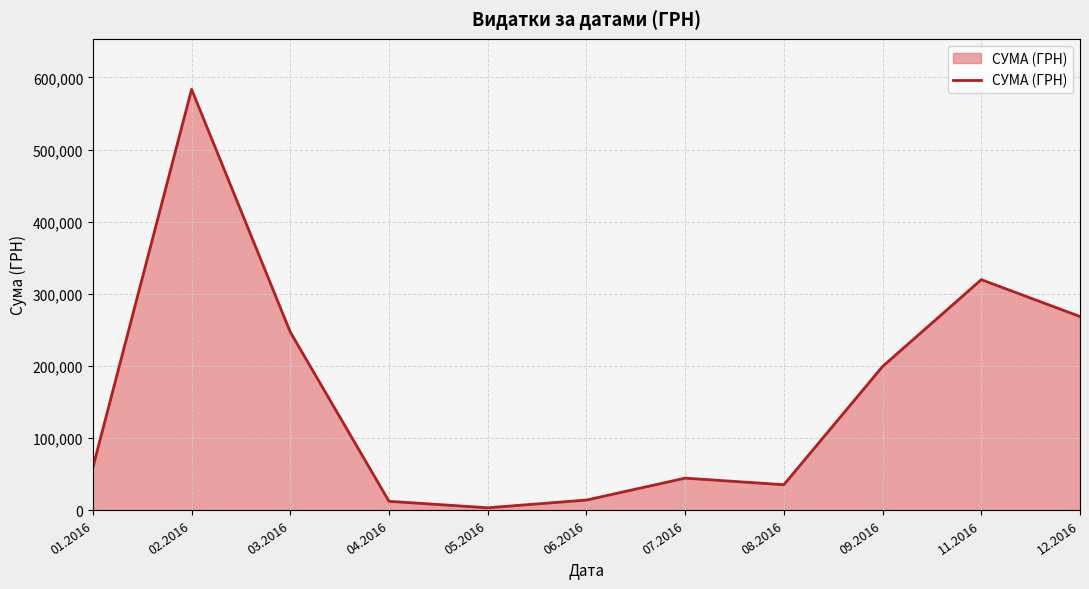

At which category does the data reach its first local peak?

02.2016